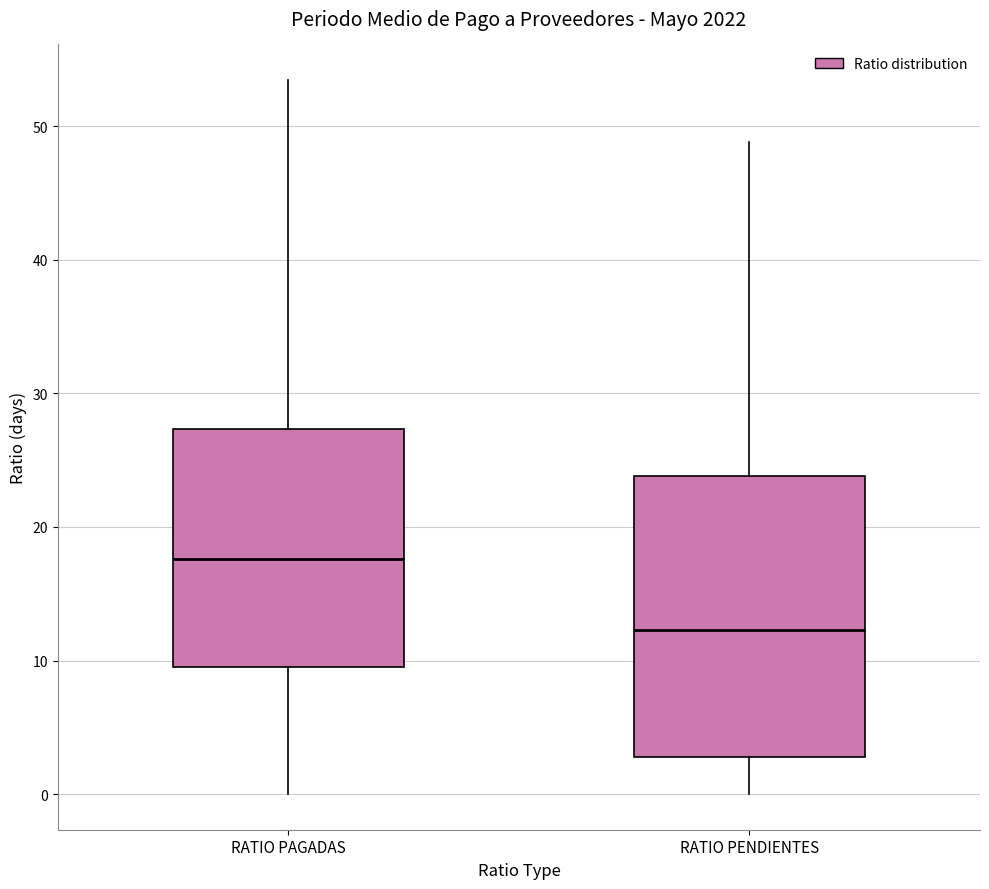

Reading left to right, read every box against the y-axis: the position of its median line, the range the box covers, and the ends of its whiskers. The values are not printed on the chart, so give them approximately, as read against the axis.

RATIO PAGADAS: median 18, box 10 to 27, whiskers 0 to 53
RATIO PENDIENTES: median 12, box 3 to 24, whiskers 0 to 49